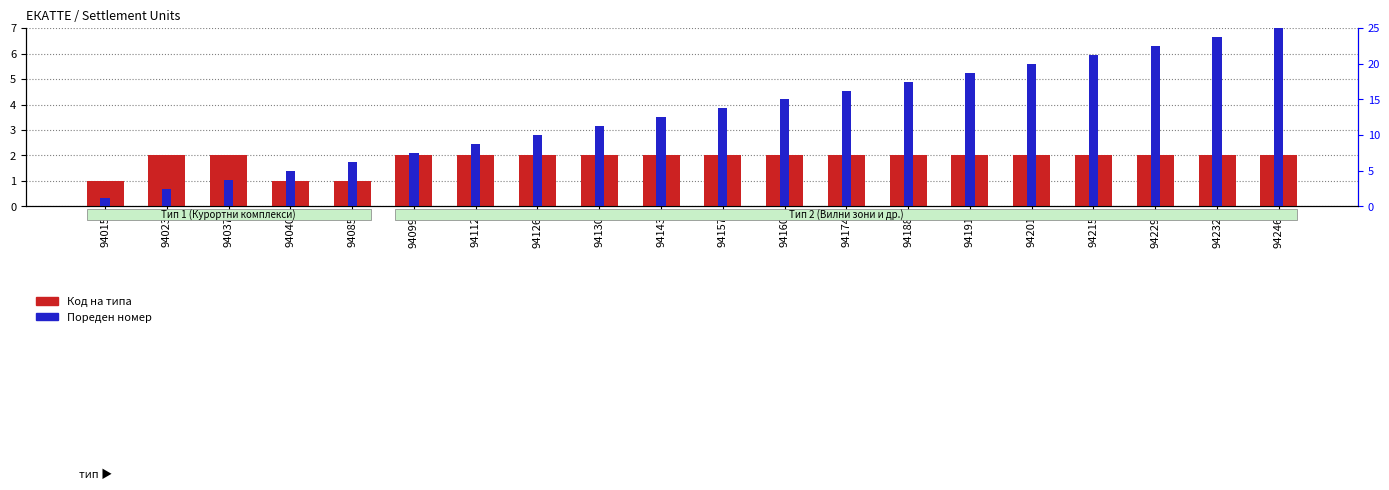

Where does the Пореден номер series first go above 13?

94157